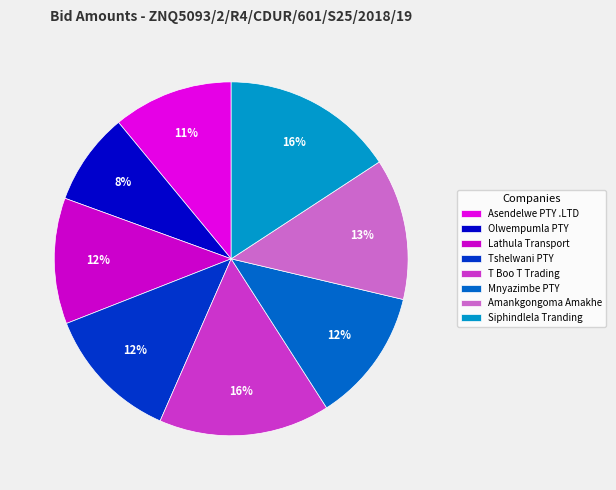

True or false: Lathula Transport accounts for 21% of the total.

False